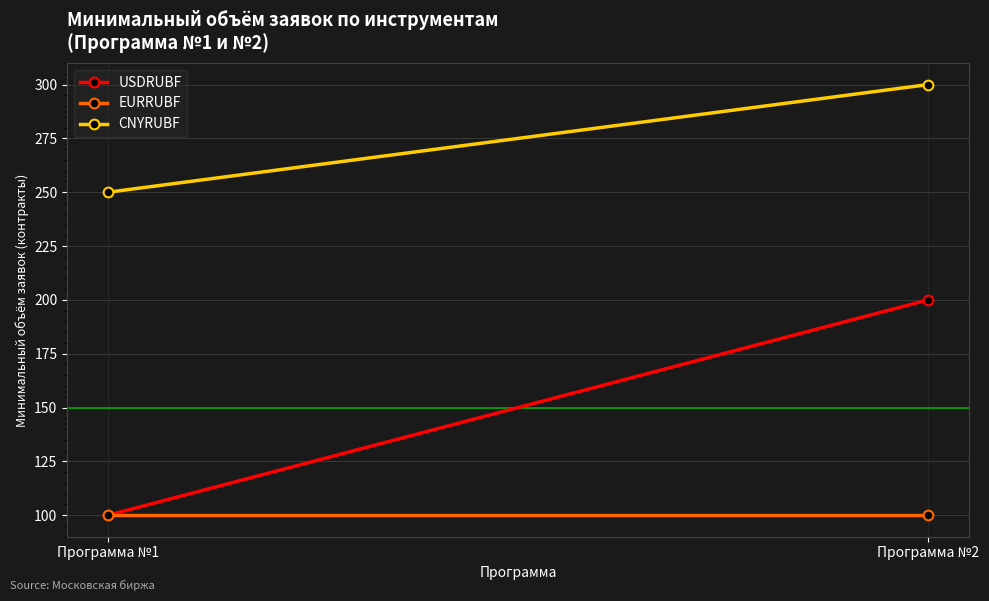

What is the maximum value for EURRUBF?

100